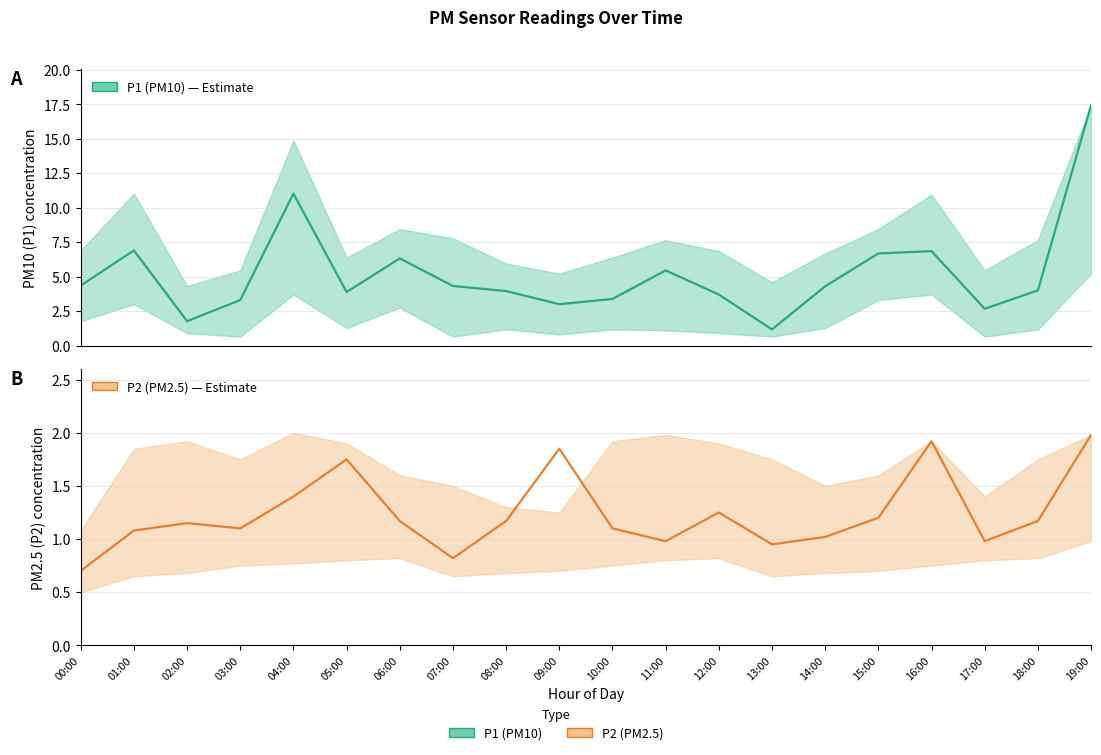

What value does the P1 (PM10) series have at 16:00?

6.8